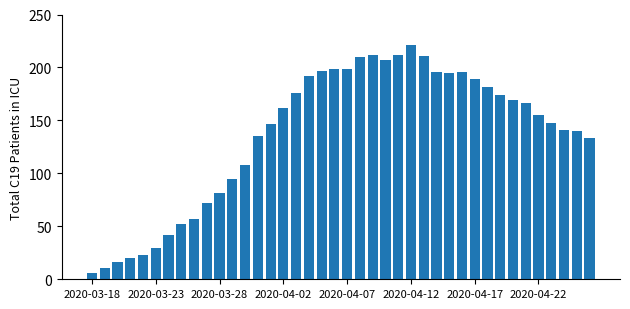

What is the greatest value displayed?

221